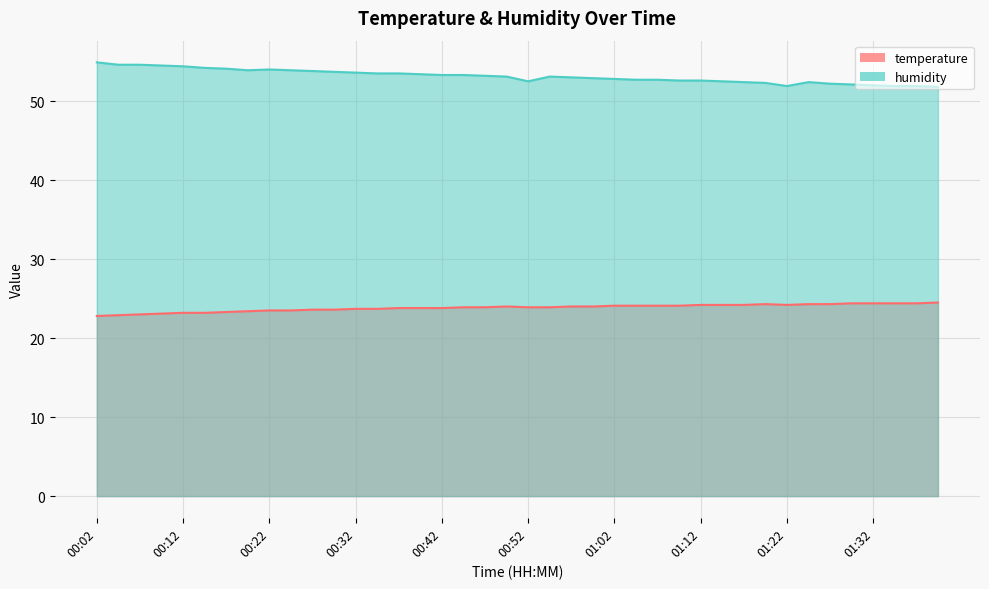

How many values in the temperature series exceed 23?

37